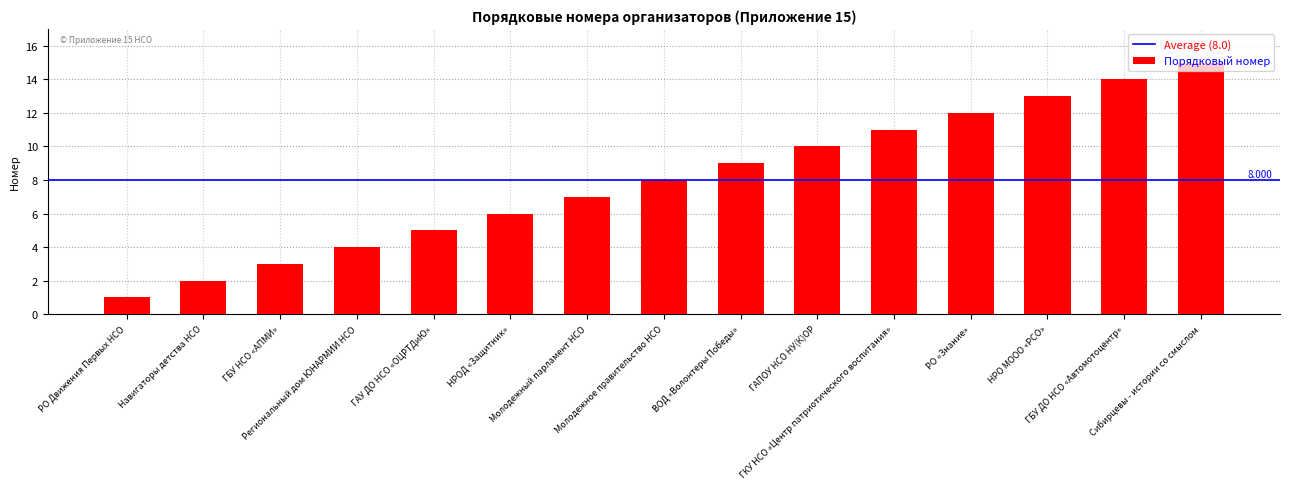

What is the label of the 4th bar from the right?

РО «Знание»